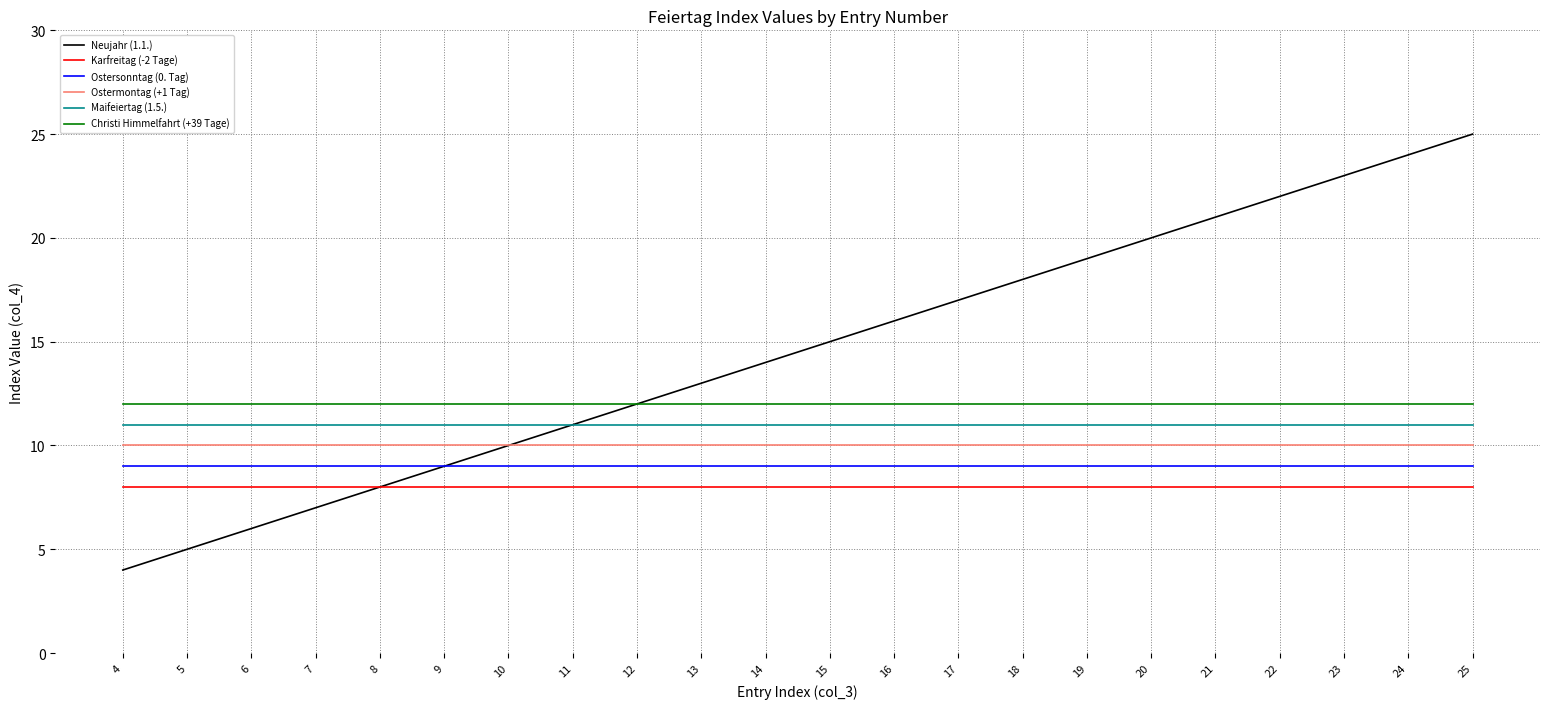

Rank the series at 4 from highest to lowest value.

Christi Himmelfahrt (+39 Tage), Maifeiertag (1.5.), Ostermontag (+1 Tag), Ostersonntag (0. Tag), Karfreitag (-2 Tage), Neujahr (1.1.)